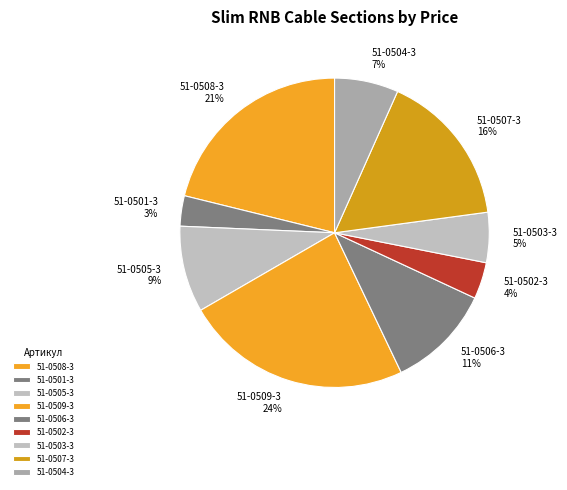

How many slices are in this pie chart?

9